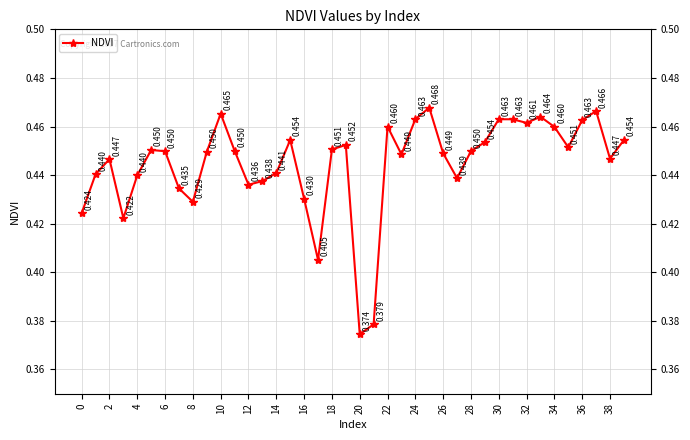

How many interior local peaks (higher than both neighbors) does the data have?

10